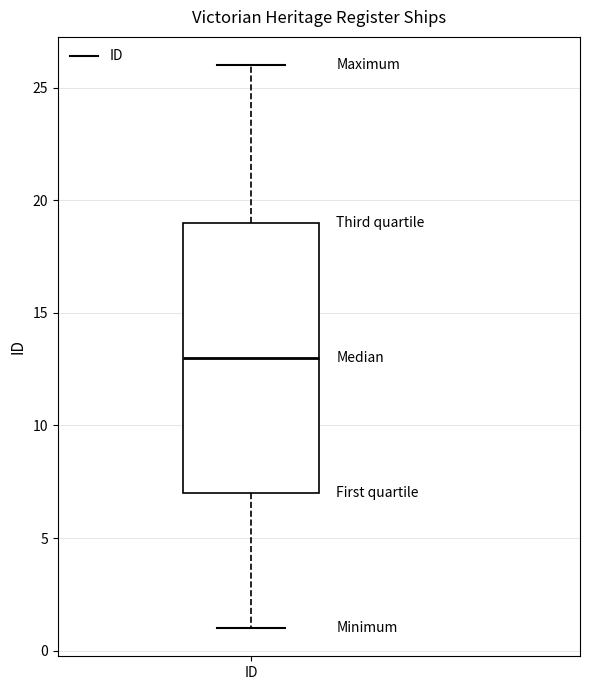

Read this box plot against the y-axis: the position of the median line, the range covered by the box, and the ends of both whiskers. The values are not printed on the chart, so give them approximately, as read against the axis.

median 13, box 7 to 19, whiskers 1 to 26